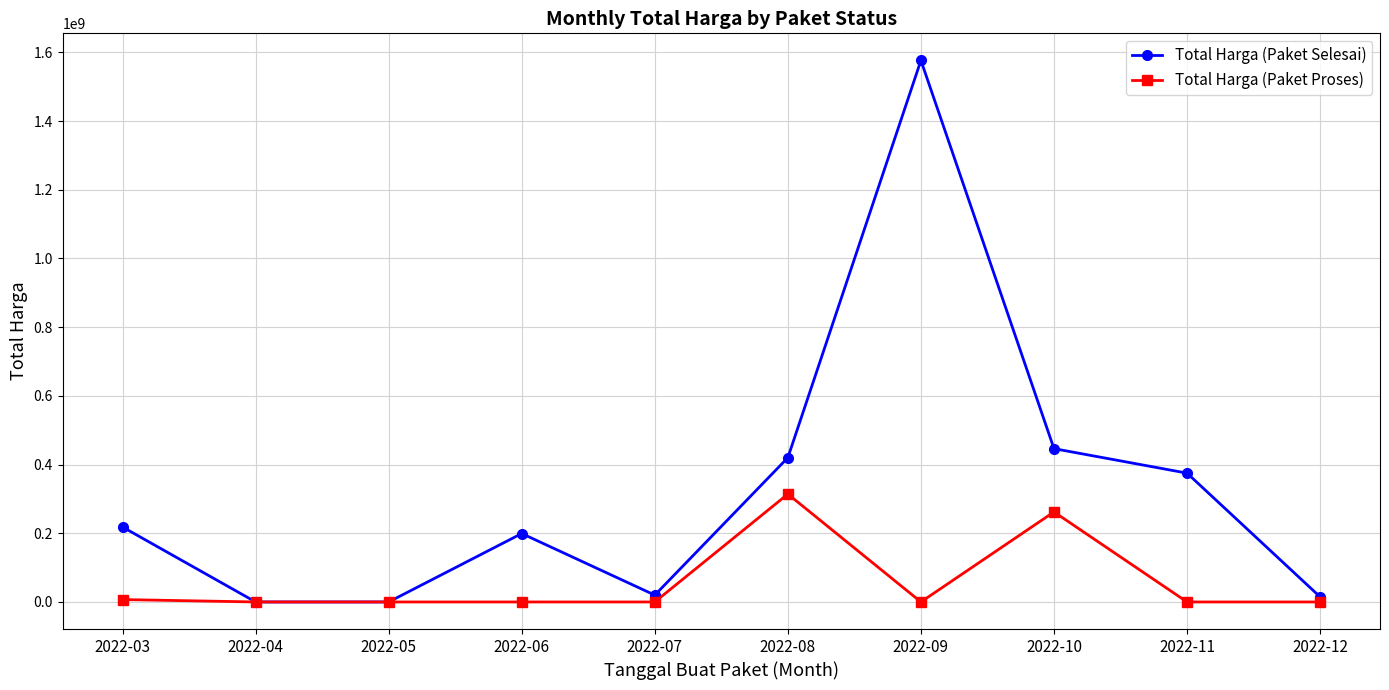

At 2022-06, list the series in order from largest to smallest.

Total Harga (Paket Selesai), Total Harga (Paket Proses)